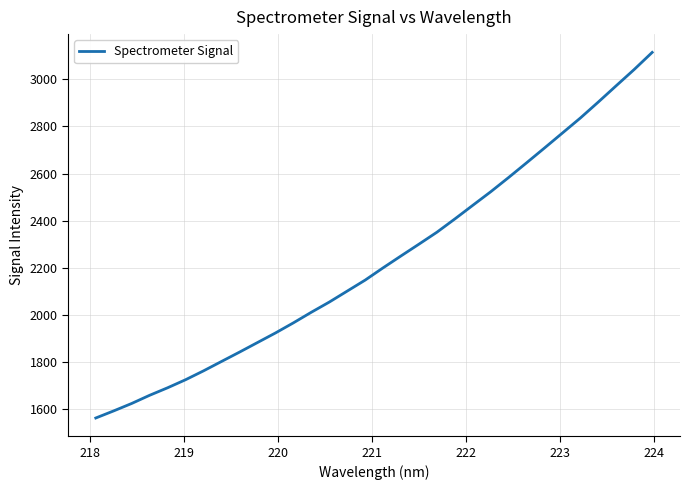

What is the smallest value displayed?

1562.4